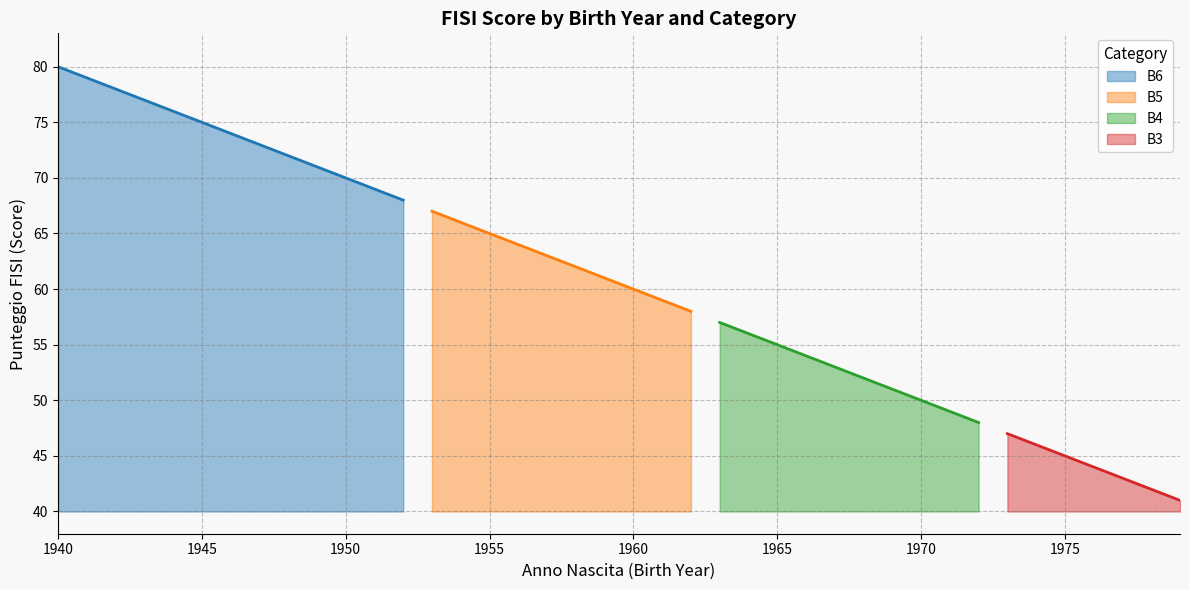

Reading left to right, list all the values displayed in this chart.

80	79	78	77	76	75	74	73	72	71	70	69	68	67	66	65	64	63	62	61	60	59	58	57	56	55	54	53	52	51	50	49	48	47	46	45	44	43	42	41